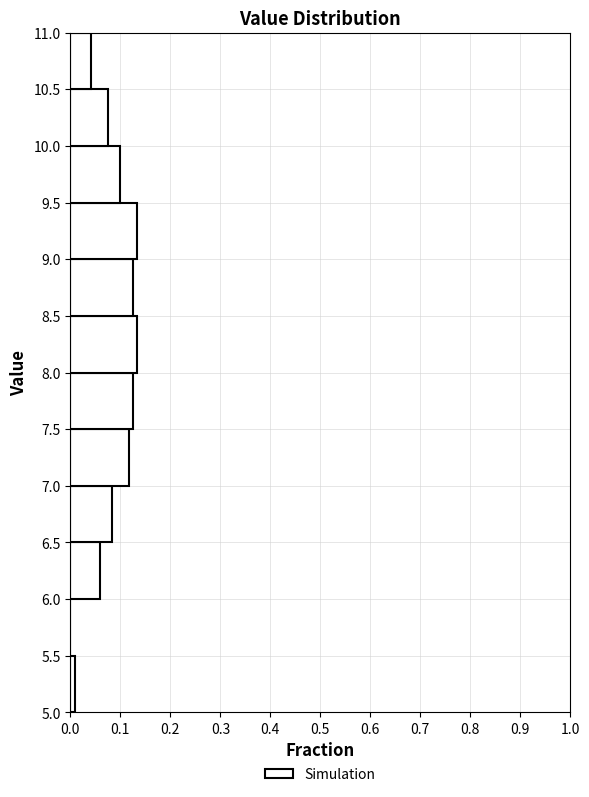

Reading bottom to top, list every bar in this chart as the range it spans on the y-axis followed by its length. The values are not printed on the chart, so give them approximately, as read against the axis.

5.0 to 5.5: under 0.01
5.5 to 6.0: 0
6.0 to 6.5: 0.06
6.5 to 7.0: 0.08
7.0 to 7.5: 0.12
7.5 to 8.0: 0.13
8.0 to 8.5: 0.13
8.5 to 9.0: 0.13
9.0 to 9.5: 0.13
9.5 to 10.0: 0.10
10.0 to 10.5: 0.08
10.5 to 11.0: 0.04